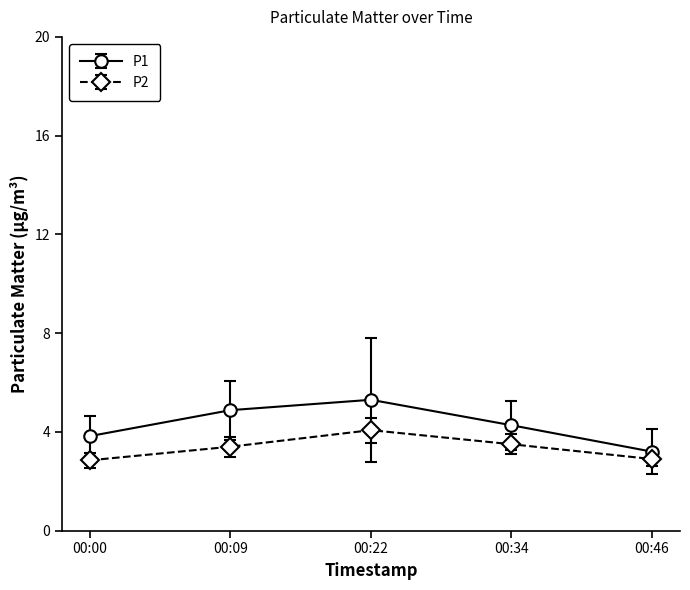

At 00:22, list the series in order from largest to smallest.

P1, P2